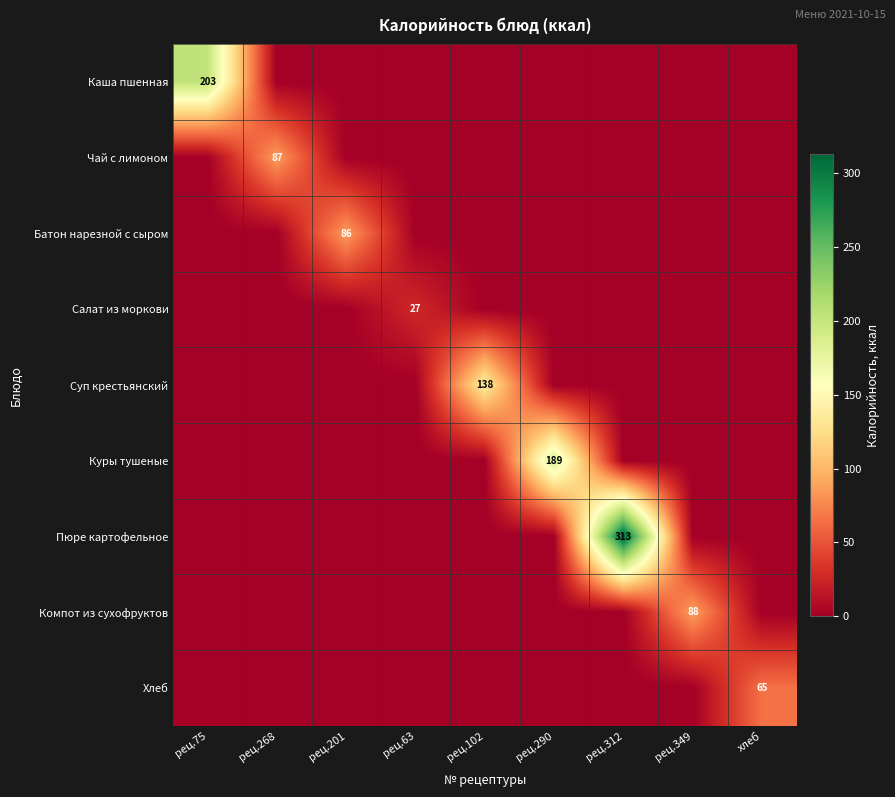

True or false: Пюре картофельное has a value of 0.0 at хлеб.

True